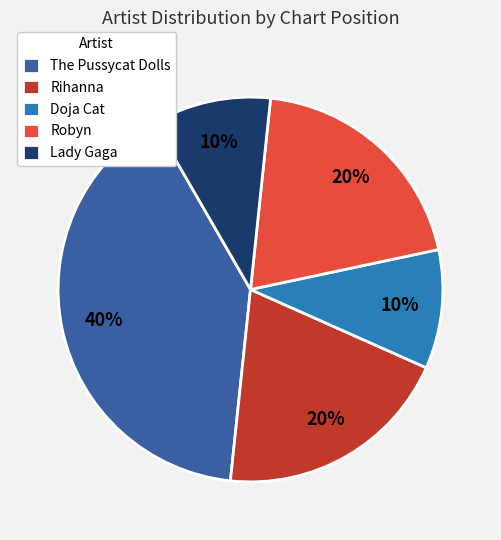

Between Doja Cat and Robyn, which is larger?

Robyn